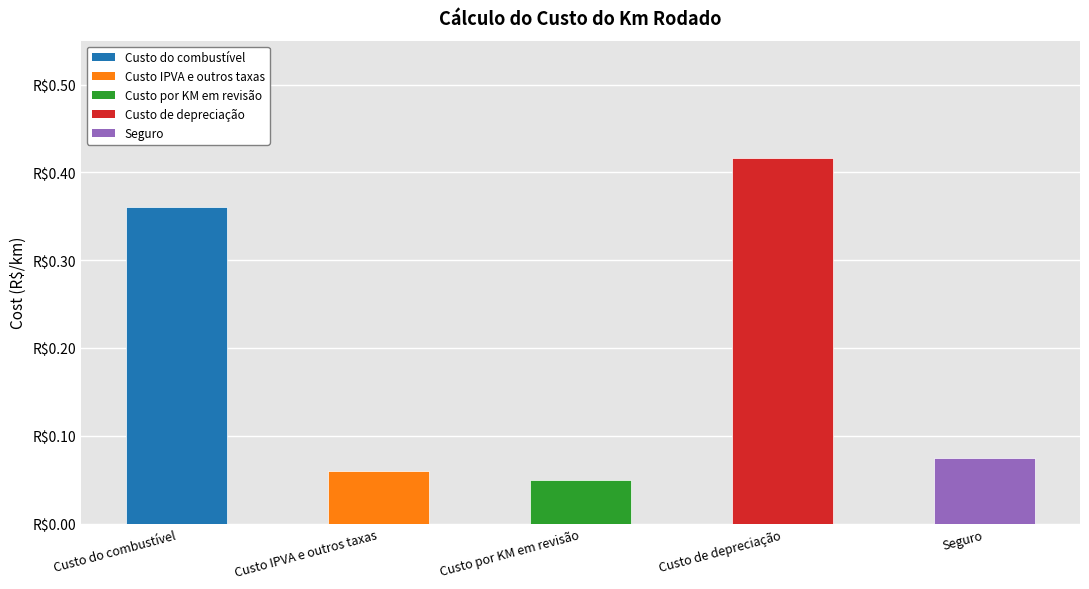

What is the sum of all values?

1.0